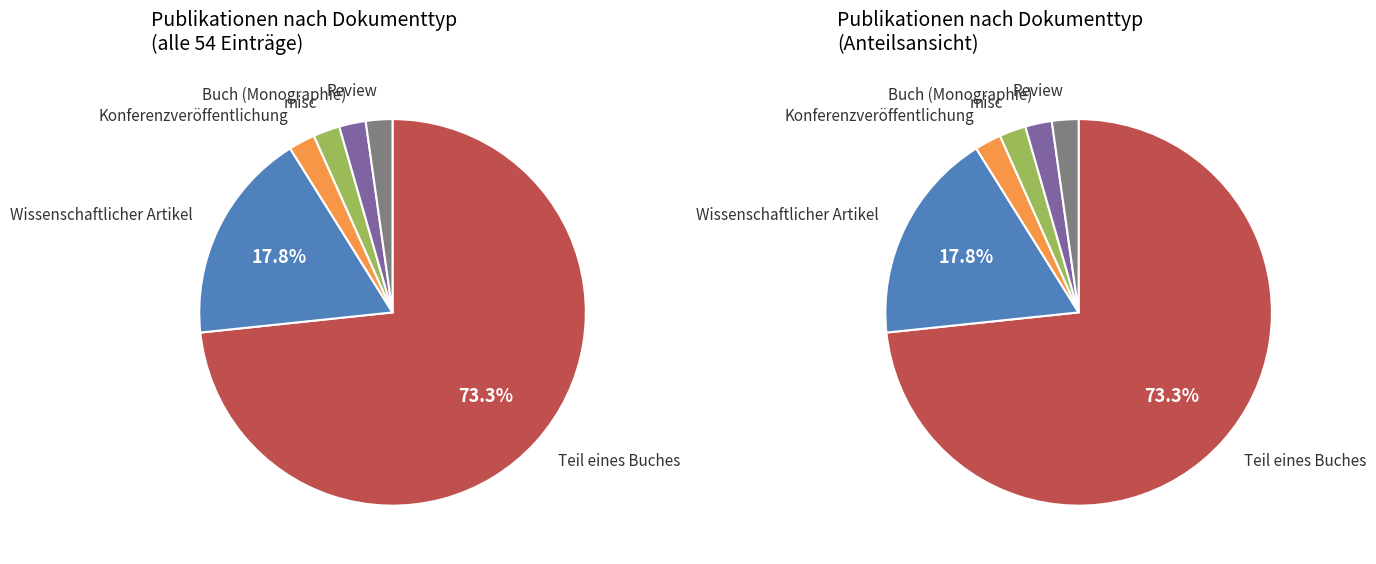

To the nearest percent, what is the difference between the Teil eines Buches and Konferenzveröffentlichung slice percentages?

71%